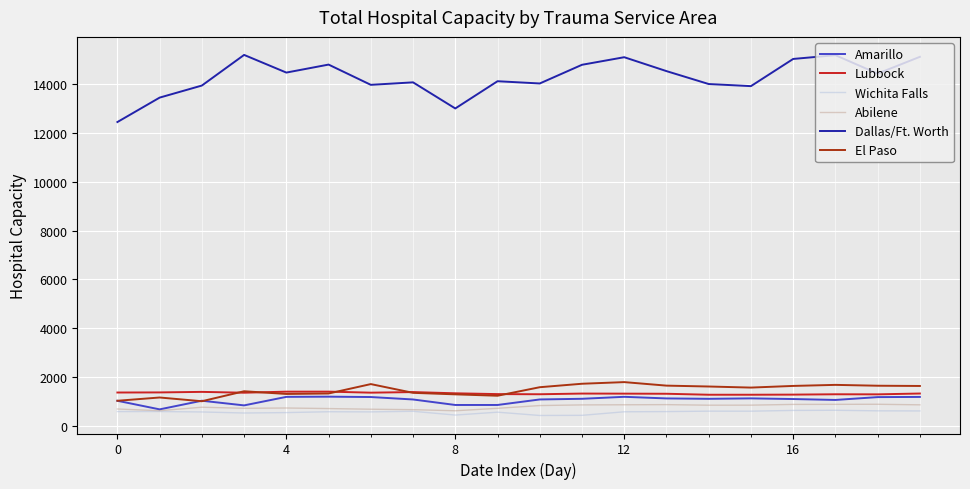

Which series ends up on top after the final intersection of Lubbock and El Paso?

El Paso